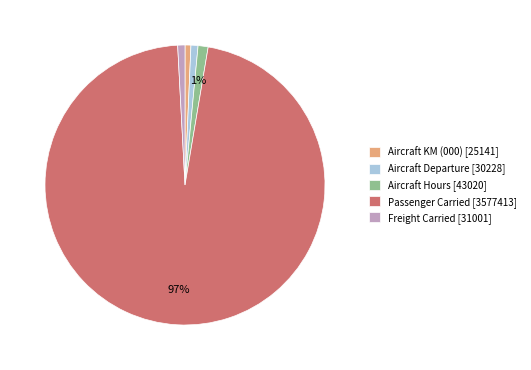

Does any single category account for the majority?

Yes